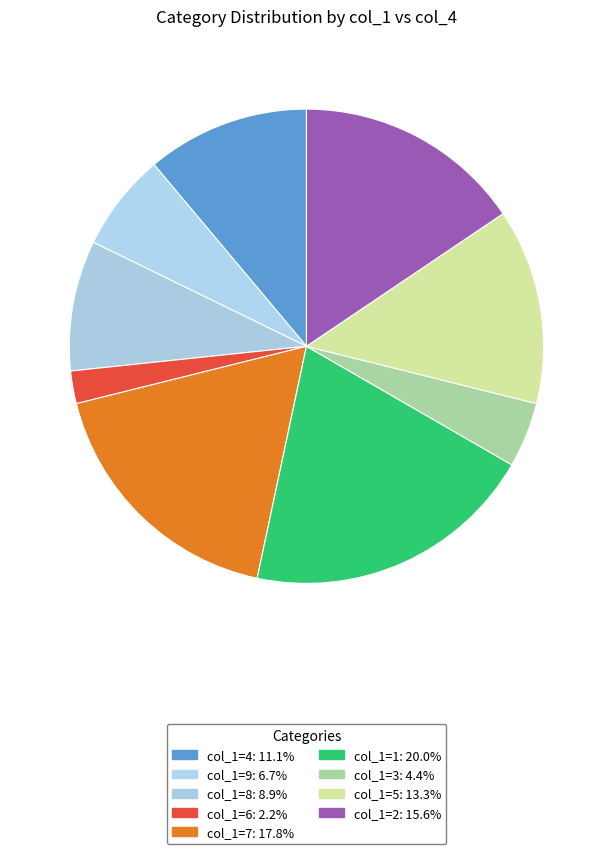

Rank the categories by value from lowest to highest.

6, 3, 9, 8, 4, 5, 2, 7, 1